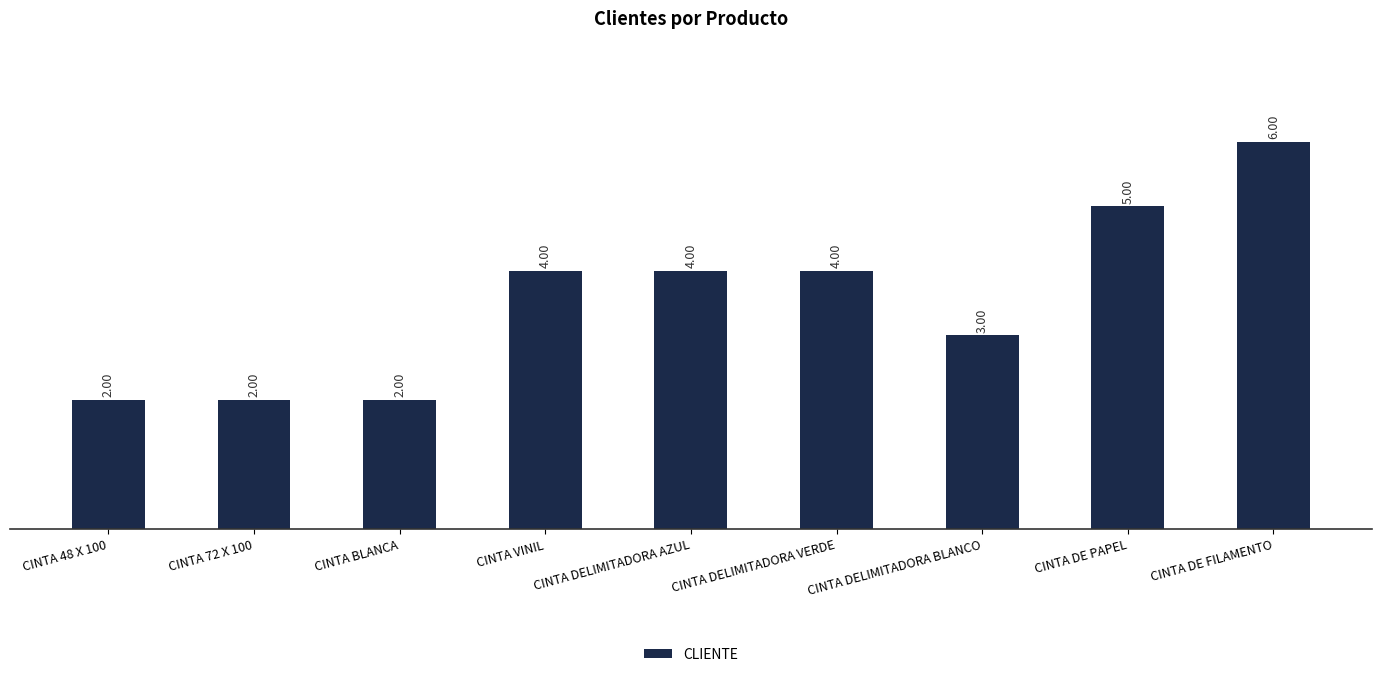

Between CINTA DE FILAMENTO and CINTA DELIMITADORA VERDE, which is larger?

CINTA DE FILAMENTO